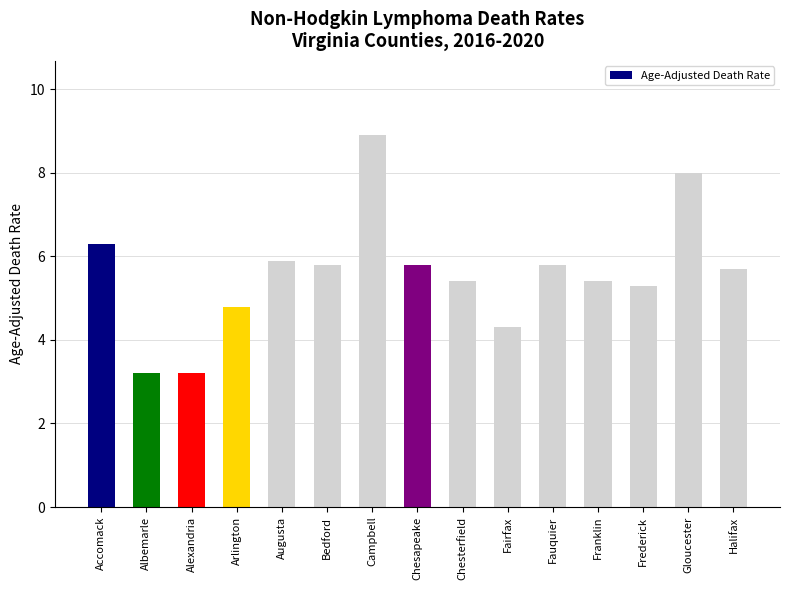

What is the maximum value shown in the chart?

8.9